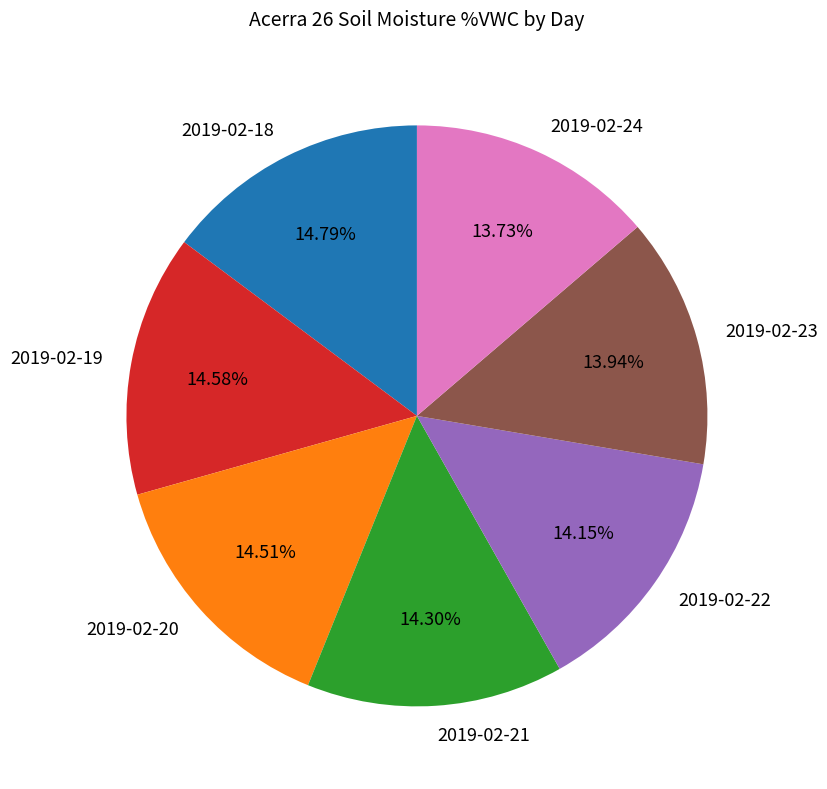

The 2019-02-20 slice represents 4% of the pie. True or false?

False